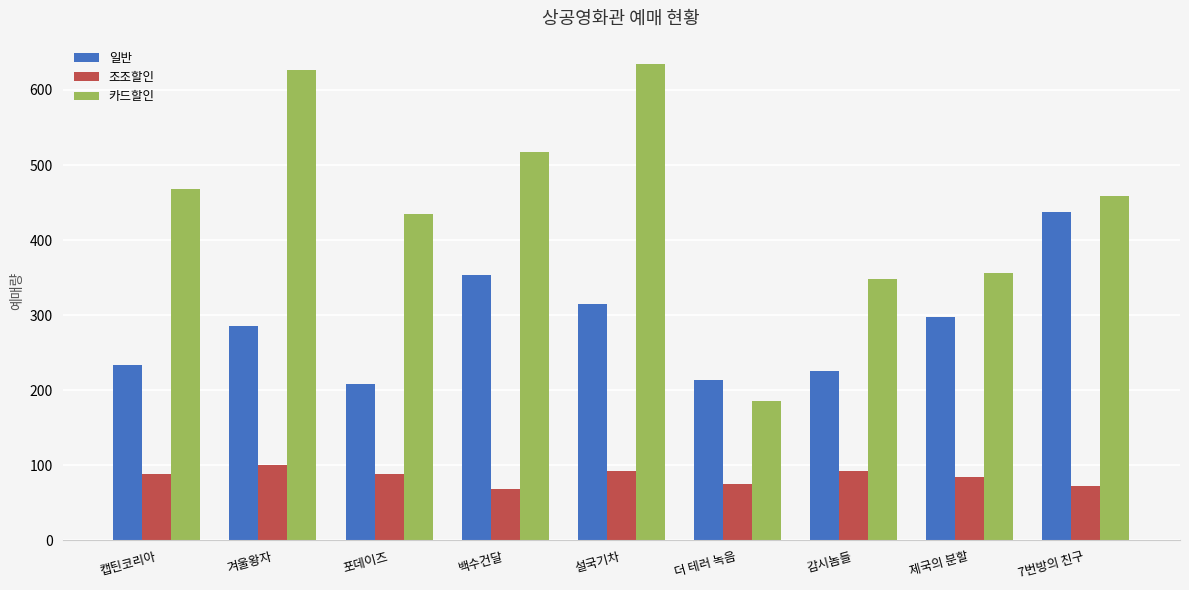

The value of 조조할인 at 백수건달 is 40. True or false?

False